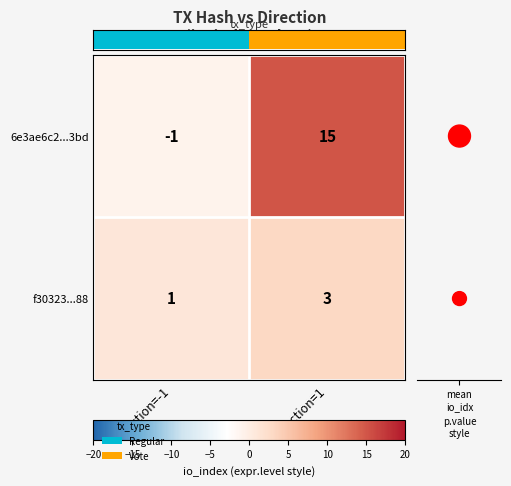

True or false: mean io_index has a value of 0 at mean io_idx.

False